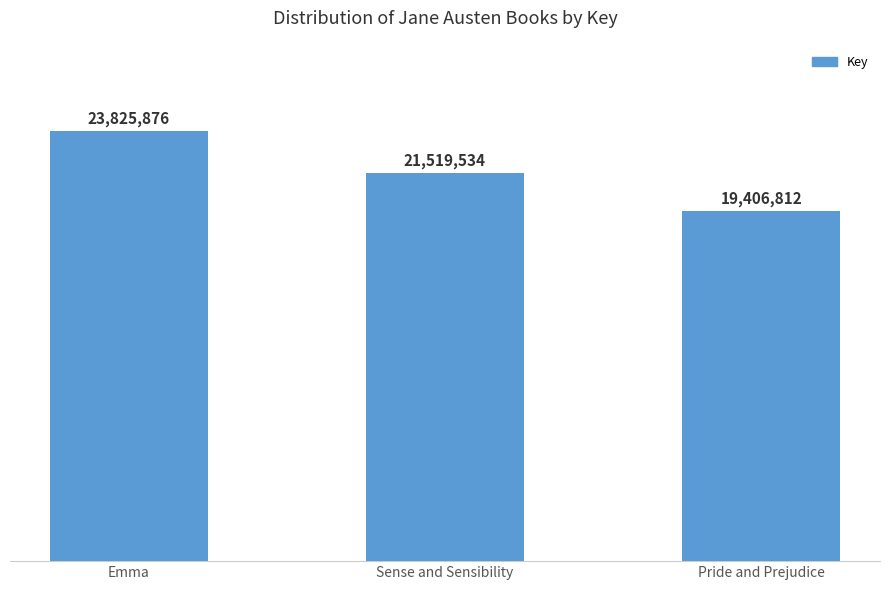

Does the chart contain any negative values?

No